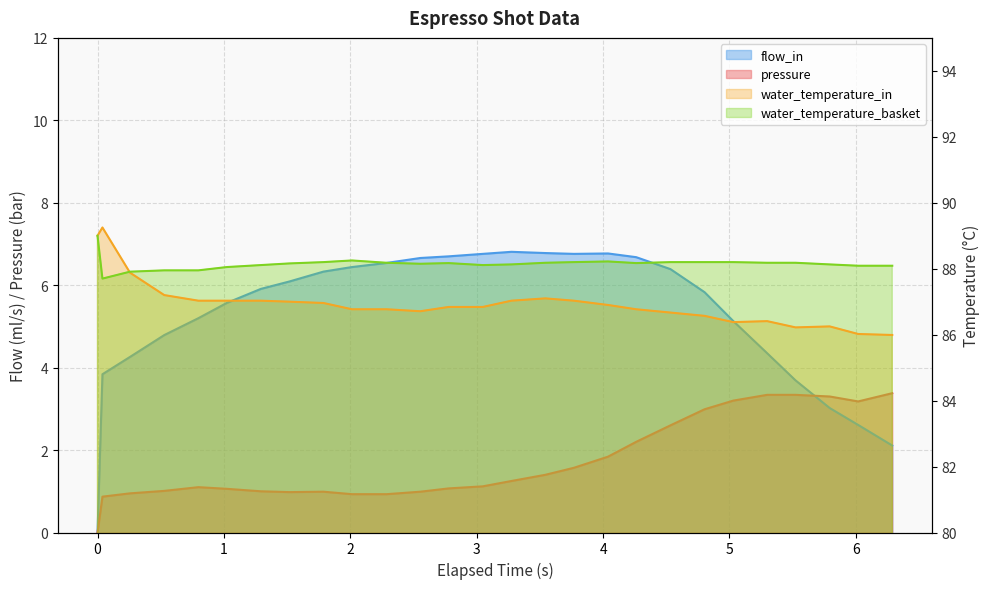

What is the total value across all series at 1.292?

182.1